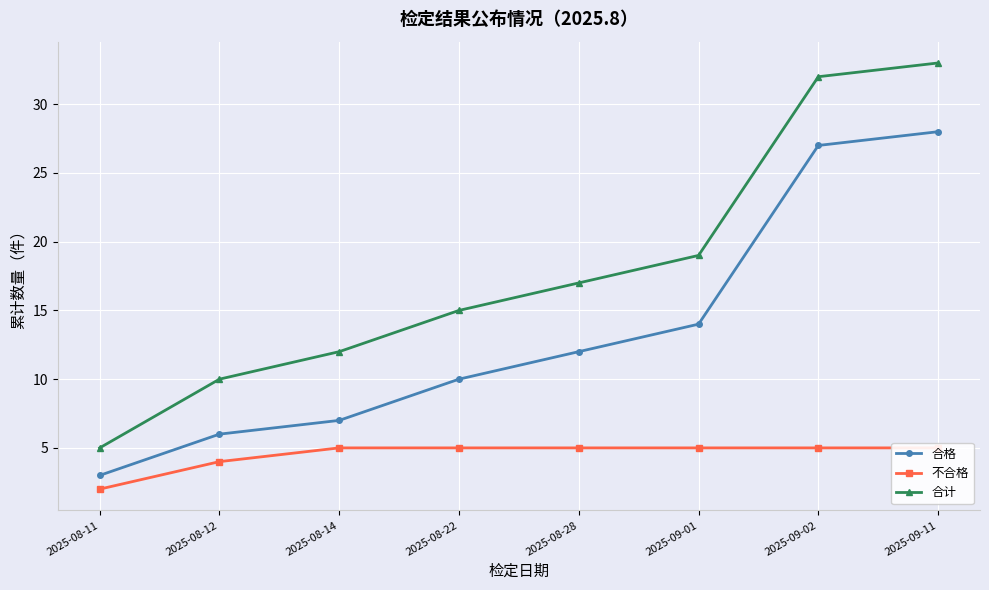

At which label does 合计 first exceed 17?

2025-09-01